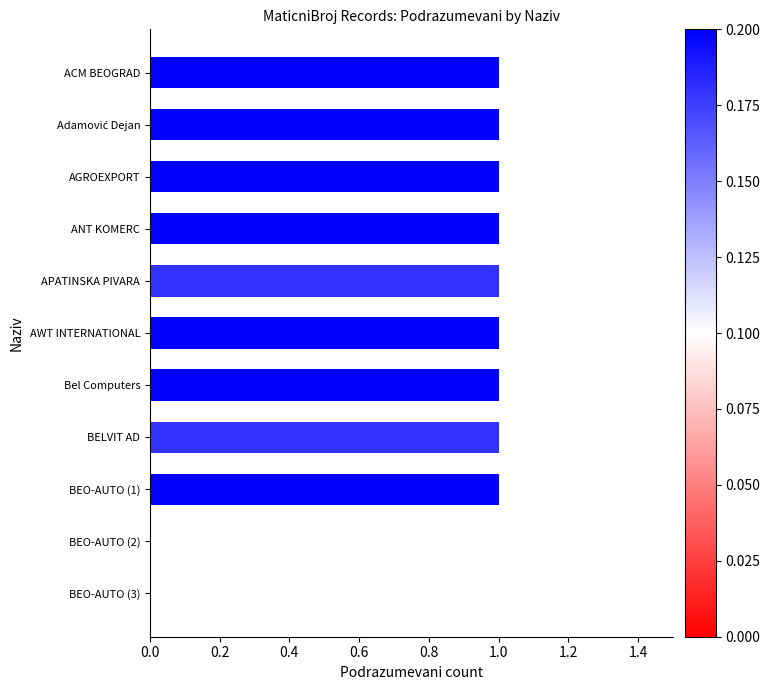

What is the ratio of the value at ACM BEOGRAD to the value at APATINSKA PIVARA?

1.0